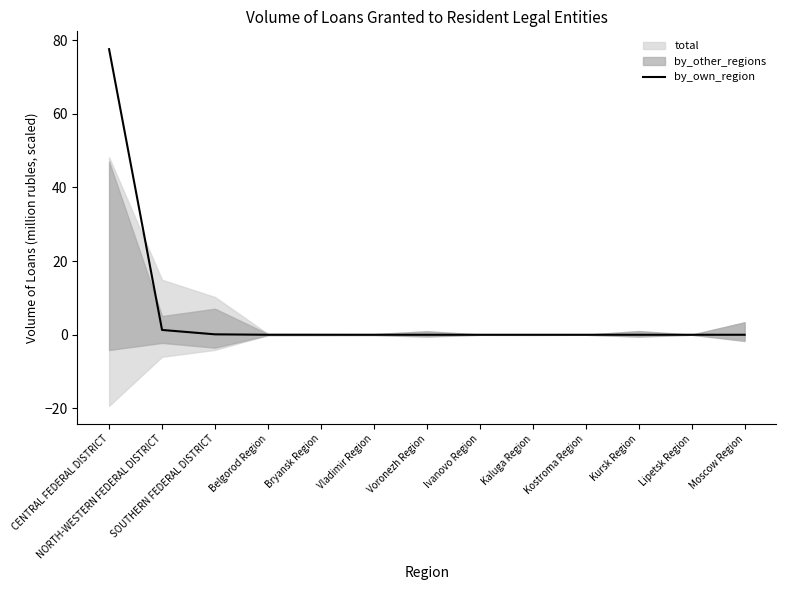

What is the maximum value shown in the chart?

77.6